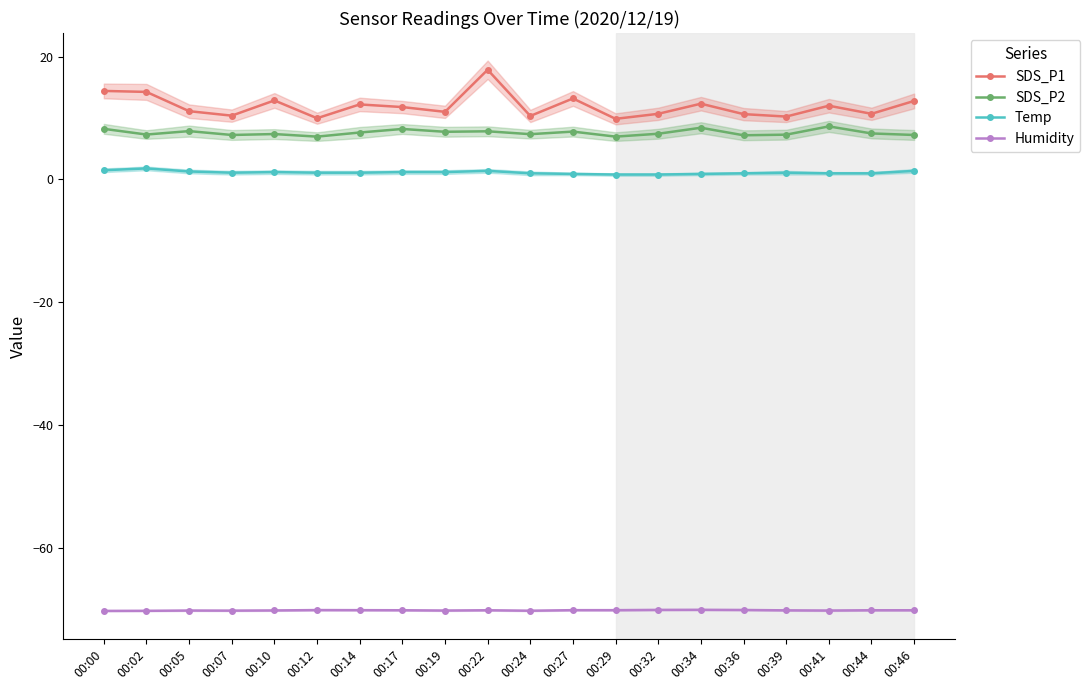

Reading left to right, what are all the values shown in this chart?

SDS_P1: 00:00=14.4	00:02=14.3	00:05=11.1	00:07=10.4	00:10=12.9	00:12=10.0	00:14=12.2	00:17=11.8	00:19=11.0	00:22=17.9	00:24=10.3	00:27=13.2	00:29=9.9	00:32=10.7	00:34=12.3	00:36=10.7	00:39=10.2	00:41=12.0	00:44=10.7	00:46=12.8
SDS_P2: 00:00=8.2	00:02=7.3	00:05=7.9	00:07=7.2	00:10=7.4	00:12=7.0	00:14=7.7	00:17=8.2	00:19=7.8	00:22=7.8	00:24=7.4	00:27=7.8	00:29=7.0	00:32=7.4	00:34=8.4	00:36=7.2	00:39=7.3	00:41=8.7	00:44=7.5	00:46=7.2
Temp: 00:00=1.5	00:02=1.8	00:05=1.3	00:07=1.1	00:10=1.2	00:12=1.1	00:14=1.1	00:17=1.2	00:19=1.2	00:22=1.4	00:24=1.0	00:27=0.9	00:29=0.8	00:32=0.8	00:34=0.9	00:36=1.0	00:39=1.1	00:41=1.0	00:44=1.0	00:46=1.4
Humidity: 00:00=-70.3	00:02=-70.3	00:05=-70.3	00:07=-70.3	00:10=-70.3	00:12=-70.2	00:14=-70.2	00:17=-70.2	00:19=-70.3	00:22=-70.2	00:24=-70.3	00:27=-70.2	00:29=-70.2	00:32=-70.2	00:34=-70.2	00:36=-70.2	00:39=-70.2	00:41=-70.3	00:44=-70.2	00:46=-70.2